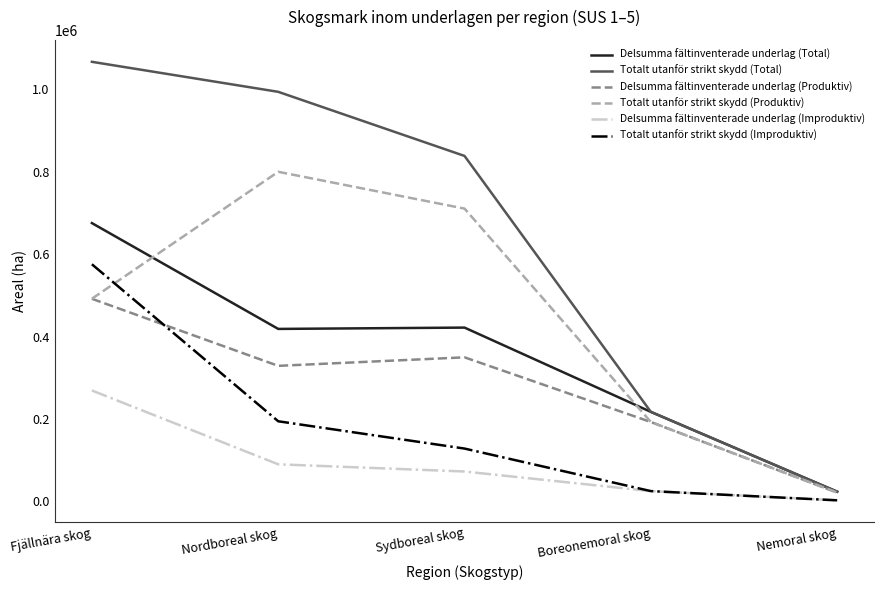

At how many categories does at least one series exceed 417417?

3